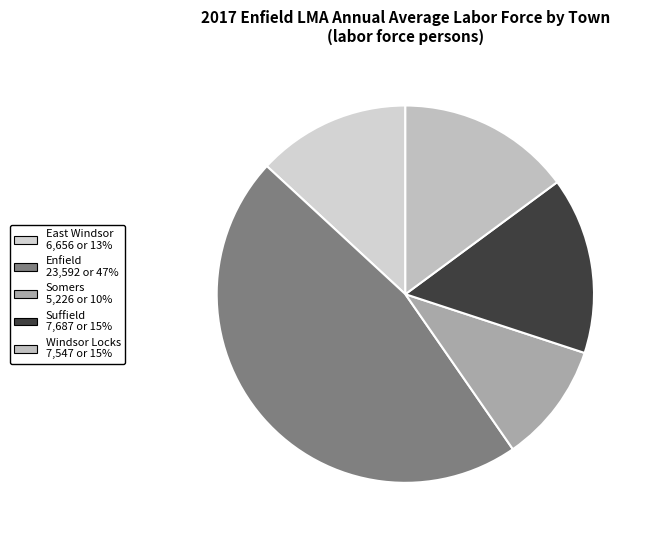

To the nearest percent, what percentage of the pie is East Windsor?

13%